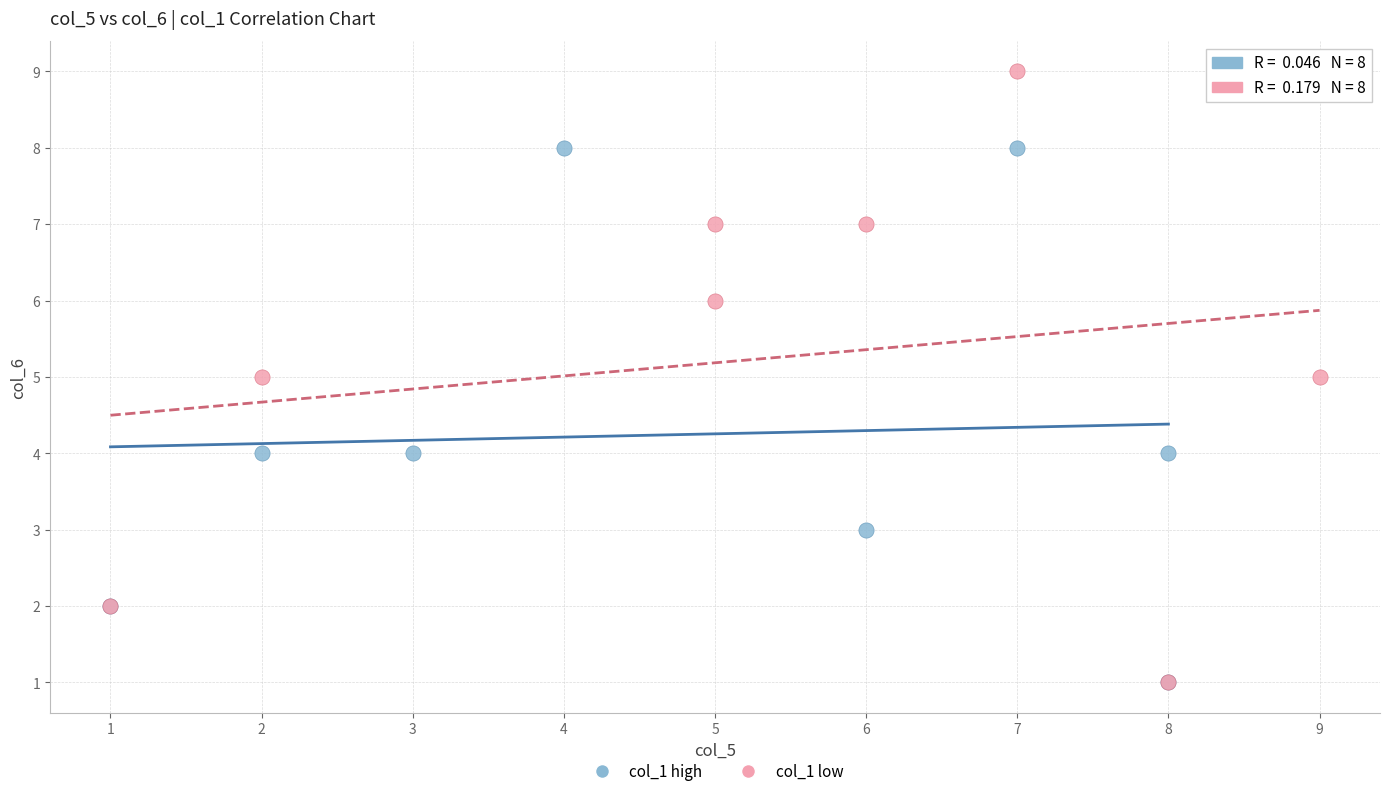

Which series has the widest spread of Y values?

col_1 low